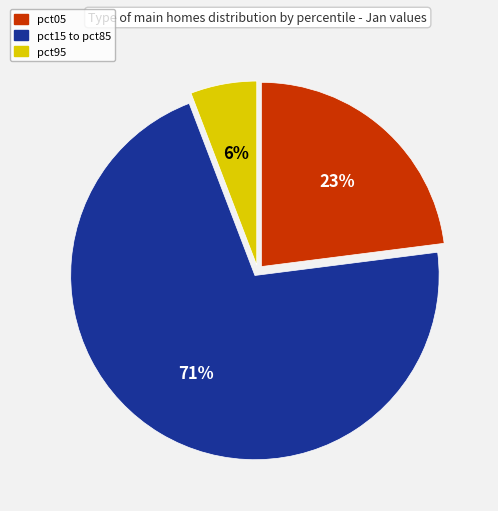

Is the sum of pct05 and pct15 to pct85 greater than half?

Yes